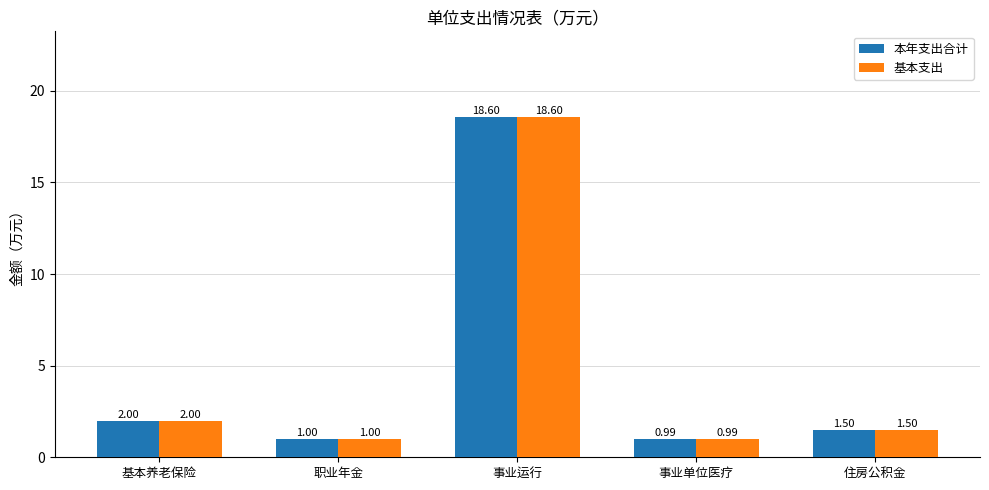

How many bars are there in total?

10